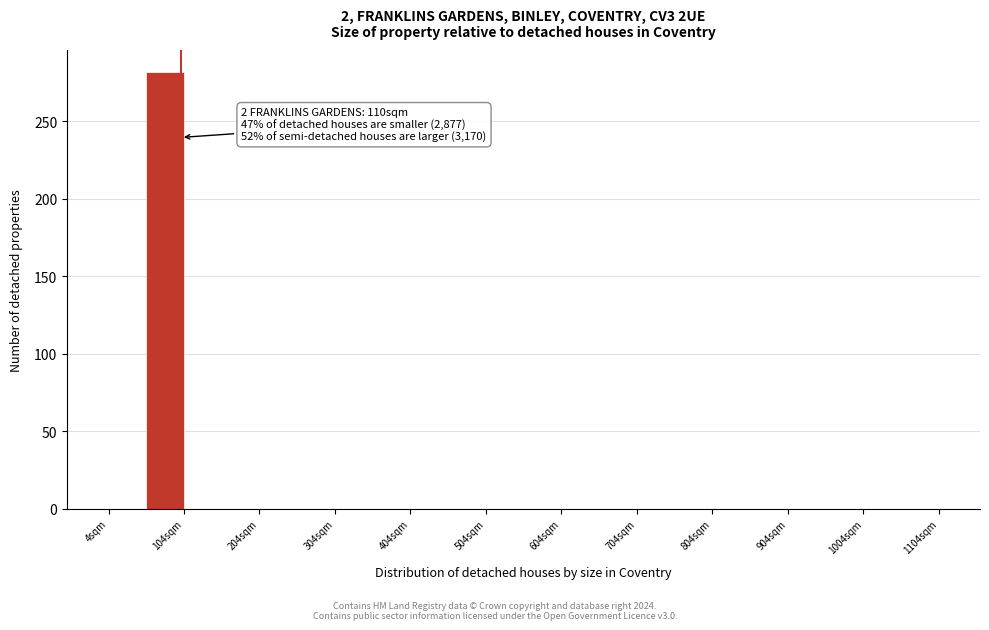

Over which range of the x-axis is the bar tallest?

54 to 104